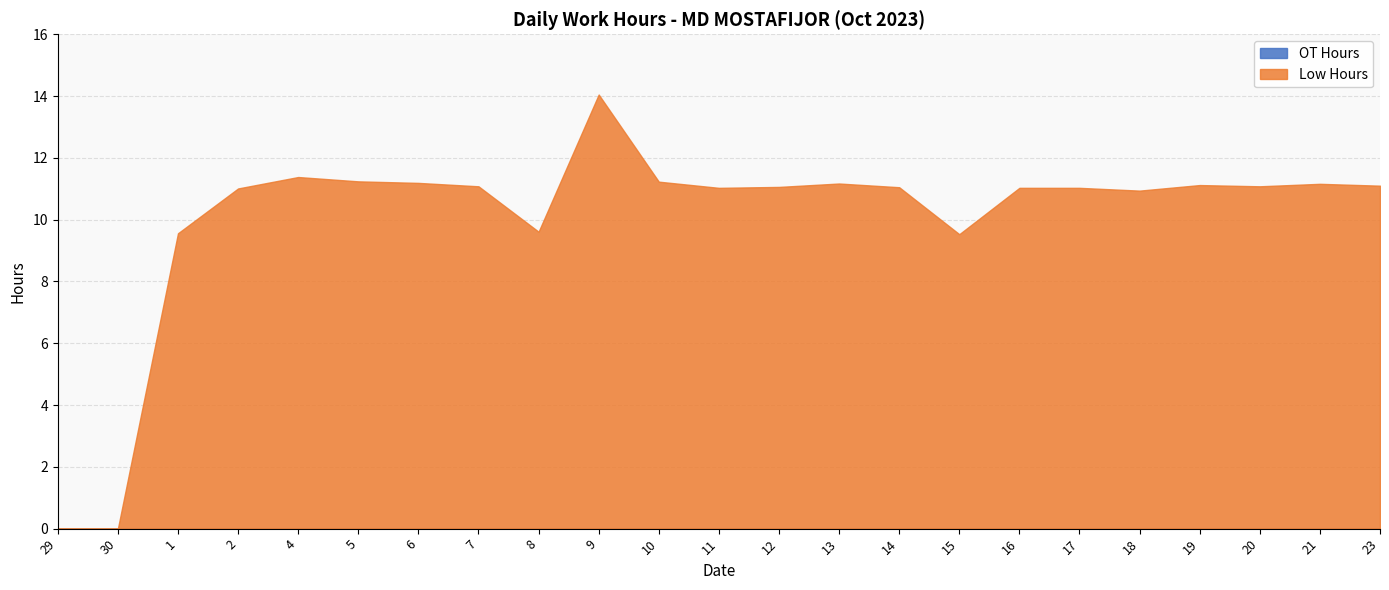

What is the spread (max minus min) of values at 15?

9.5